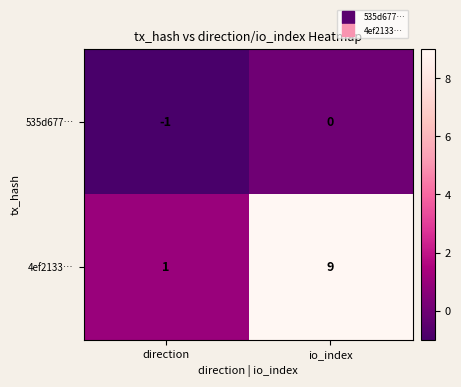

What is the sum of all 4ef2133… values?

10